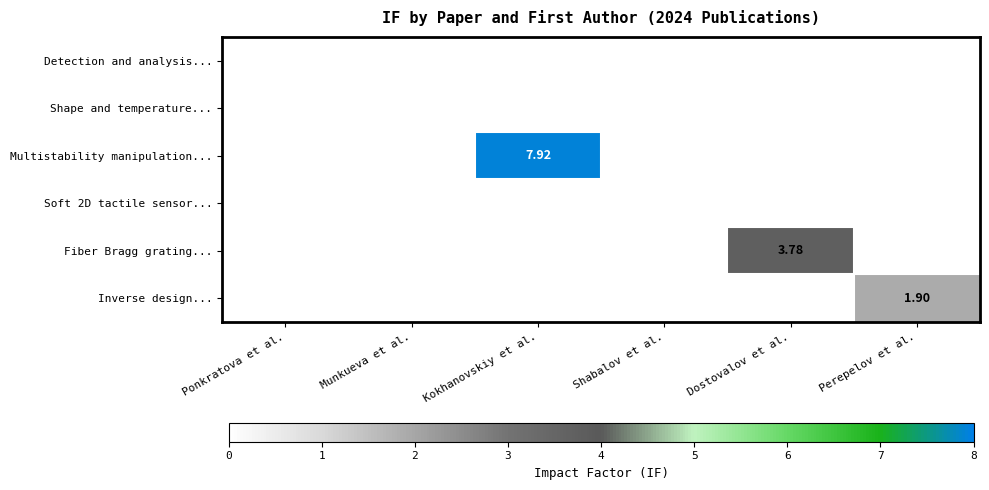

Rank the series by their maximum value, from lowest to highest.

Detection and analysis..., Shape and temperature..., Soft 2D tactile sensor..., Inverse design..., Fiber Bragg grating..., Multistability manipulation...